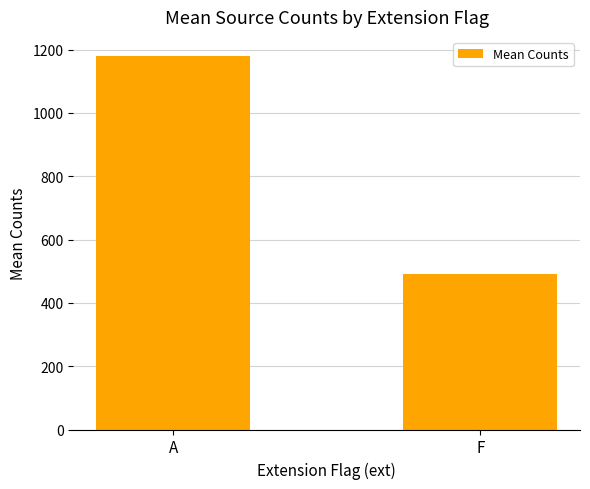

What position from the left is A?

1